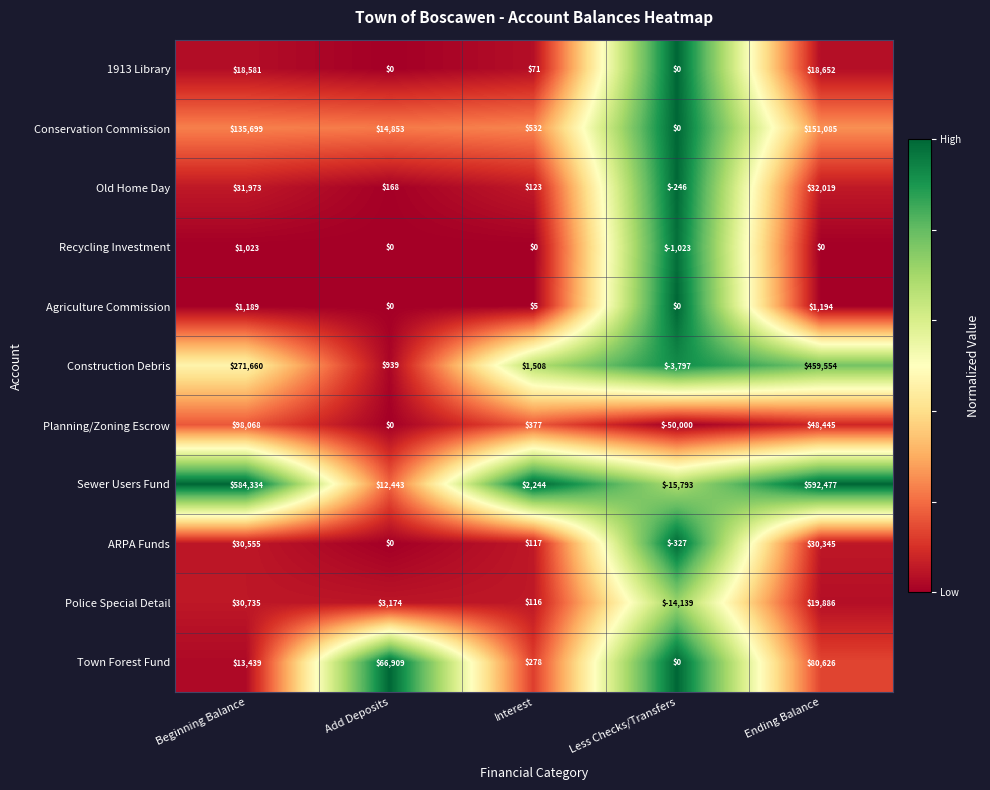

At which category is the sum across all series the highest?

Ending Balance